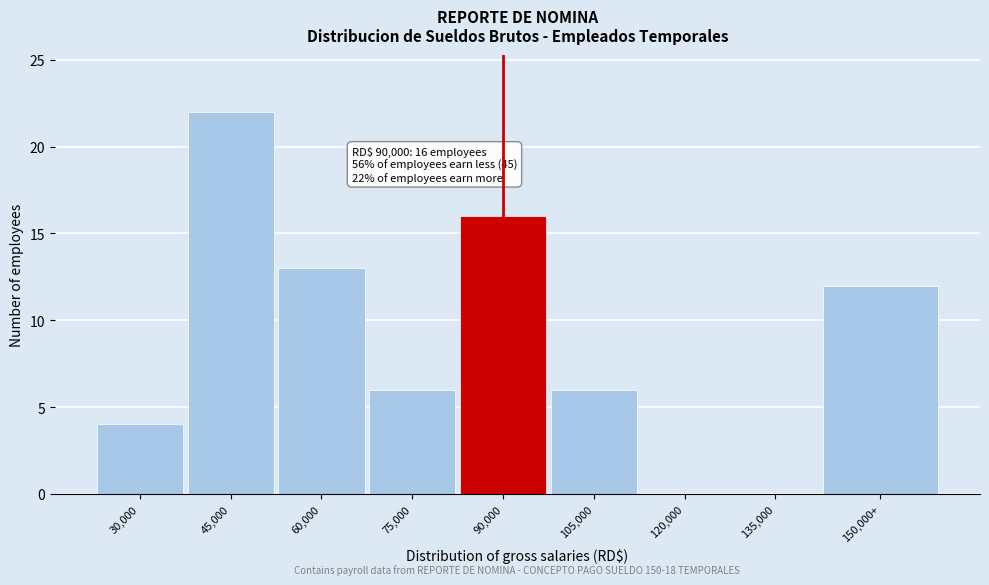

Reading left to right, transcribe all the data shown in this chart.

30,000=4	45,000=22	60,000=13	75,000=6	90,000=16	105,000=6	120,000=0	135,000=0	150,000+=12